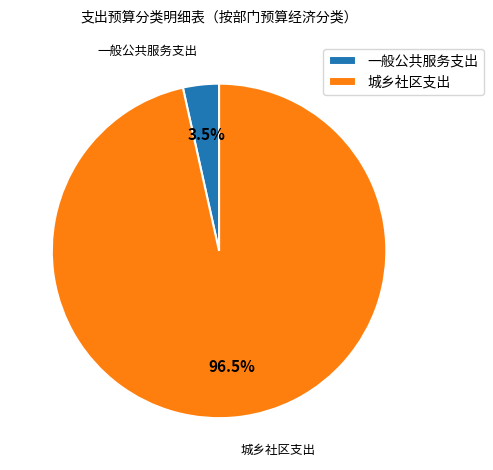

What is the majority slice?

城乡社区支出